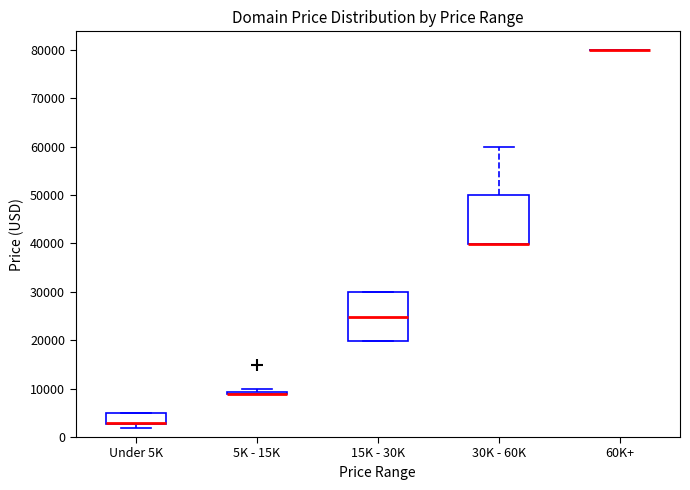

Reading left to right, read every box against the y-axis: the position of its median line, the range the box covers, and the ends of its whiskers. The values are not printed on the chart, so give them approximately, as read against the axis.

Under 5K: median 3000 (drawn on the box's lower edge), box 3000 to 5000, whiskers 2000 to 5000
5K - 15K: box collapsed to a line at 9000, whiskers 9000 to 10000
15K - 30K: median 25000, box 20000 to 30000, whiskers 20000 to 30000
30K - 60K: median 40000 (drawn on the box's lower edge), box 40000 to 50000, whiskers 40000 to 60000
60K+: box collapsed to a line at 80000, whiskers 80000 to 80000